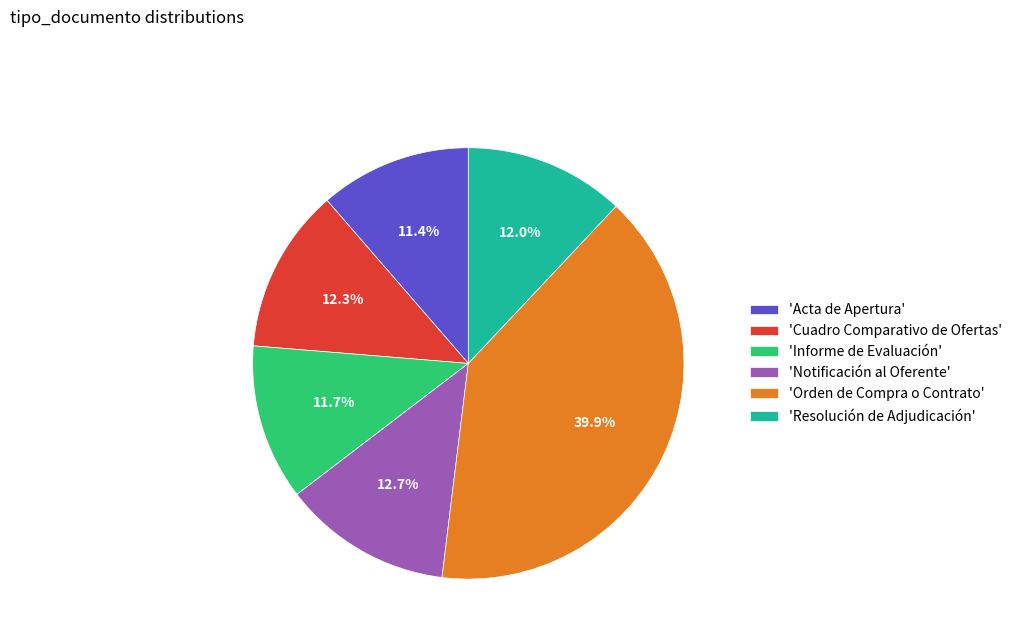

Count the number of slices in the pie.

6